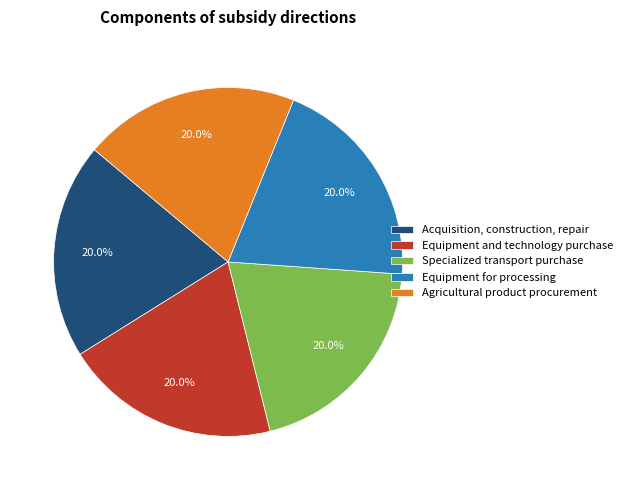

Is there any slice that represents more than half of the pie?

No